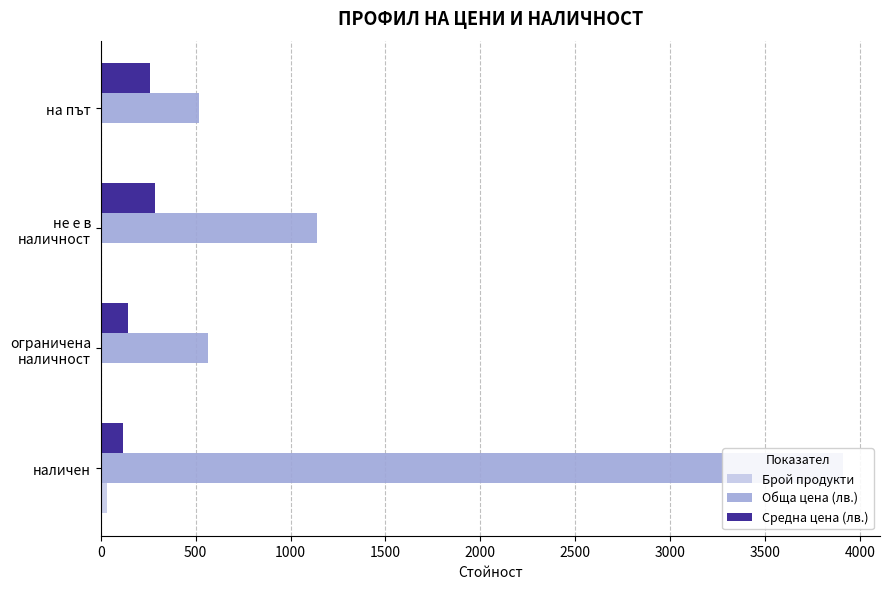

What is the difference between the second highest and minimum values in the Средна цена (лв.) series?

140.5